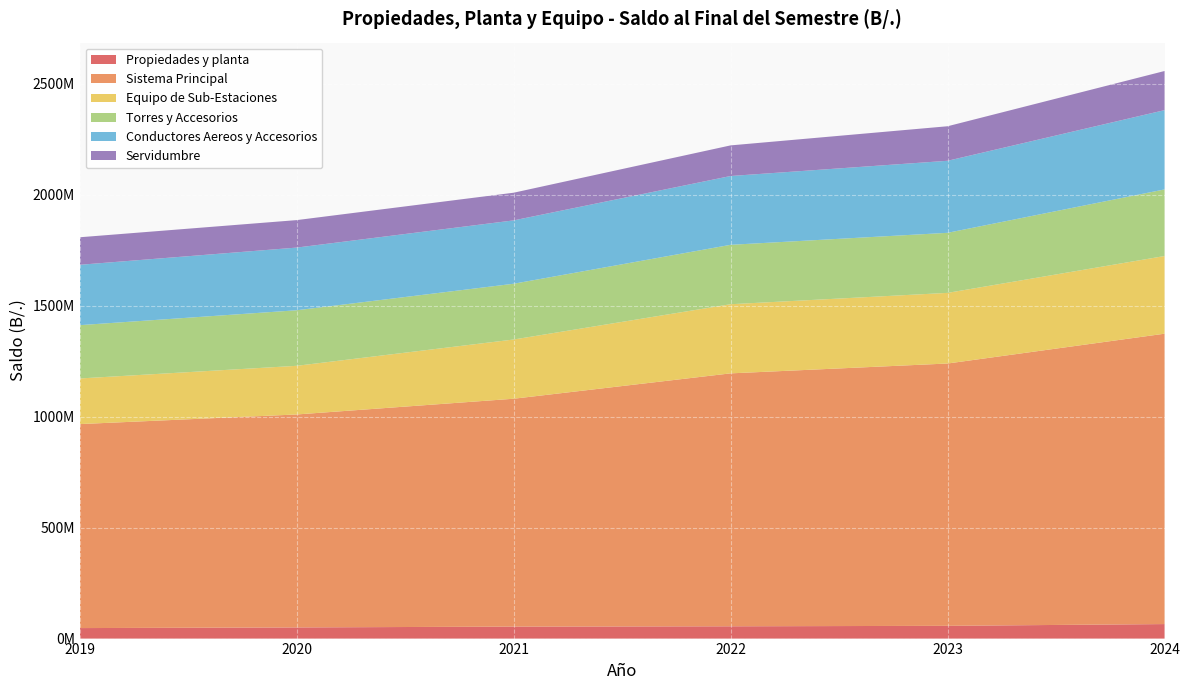

Reading left to right, list all the values displayed in this chart.

Propiedades y planta: 2019=47319041.9	2020=50289594.9	2021=53961768.0	2022=55361666.3	2023=57448653.5	2024=65375080.9
Sistema Principal: 2019=918981240.0	2020=959356101.0	2021=1026567985.3	2022=1139464000.6	2023=1181756129.3	2024=1308177426.0
Equipo de Sub-Estaciones: 2019=205508095.0	2020=219184834.0	2021=266789668.5	2022=311468749.5	2023=318227835.0	2024=349866251.0
Torres y Accesorios: 2019=240164693.0	2020=250226351.0	2021=251207854.1	2022=267616631.6	2023=270518479.0	2024=300053160.0
Conductores Aereos y Accesorios: 2019=271922293.0	2020=282360221.0	2021=285410360.0	2022=310002020.5	2023=324509606.0	2024=357175428.0
Servidumbre: 2019=124030971.0	2020=123806142.0	2021=124671950.9	2022=137920219.5	2023=155582608.2	2024=176306219.0